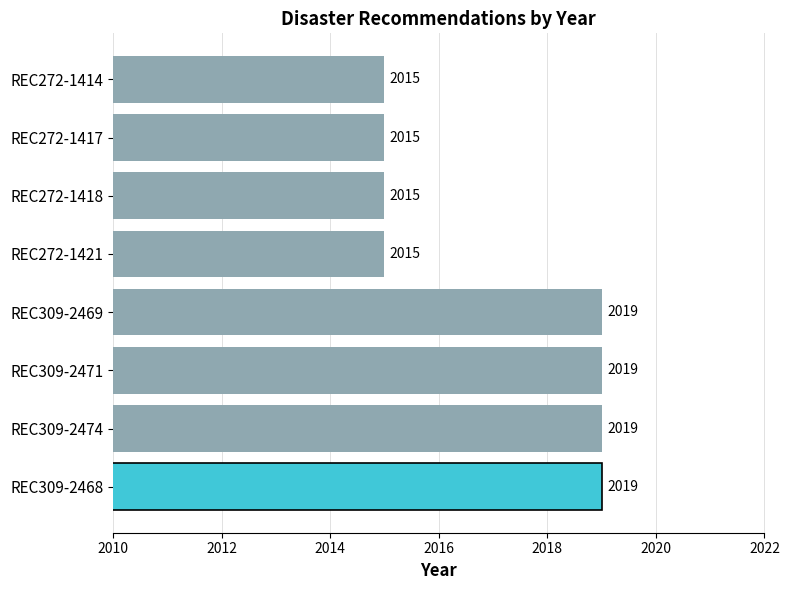

What is the average value?

2017